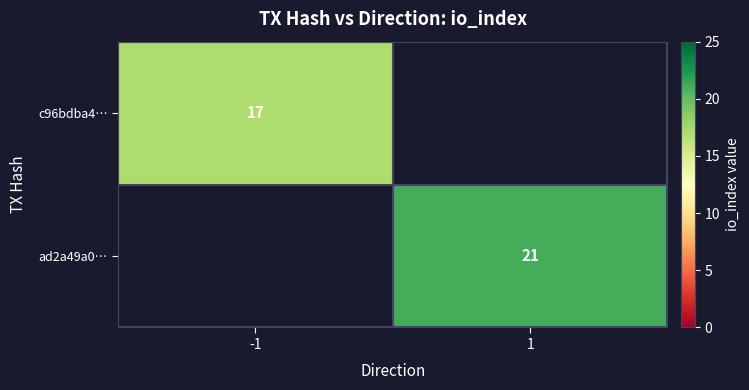

Between 1 and -1, which is larger?

-1